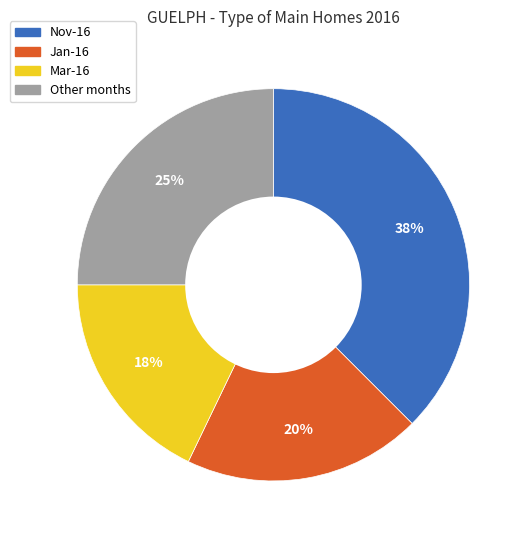

To the nearest percent, what is the difference between the largest and smallest slice percentages?

20%